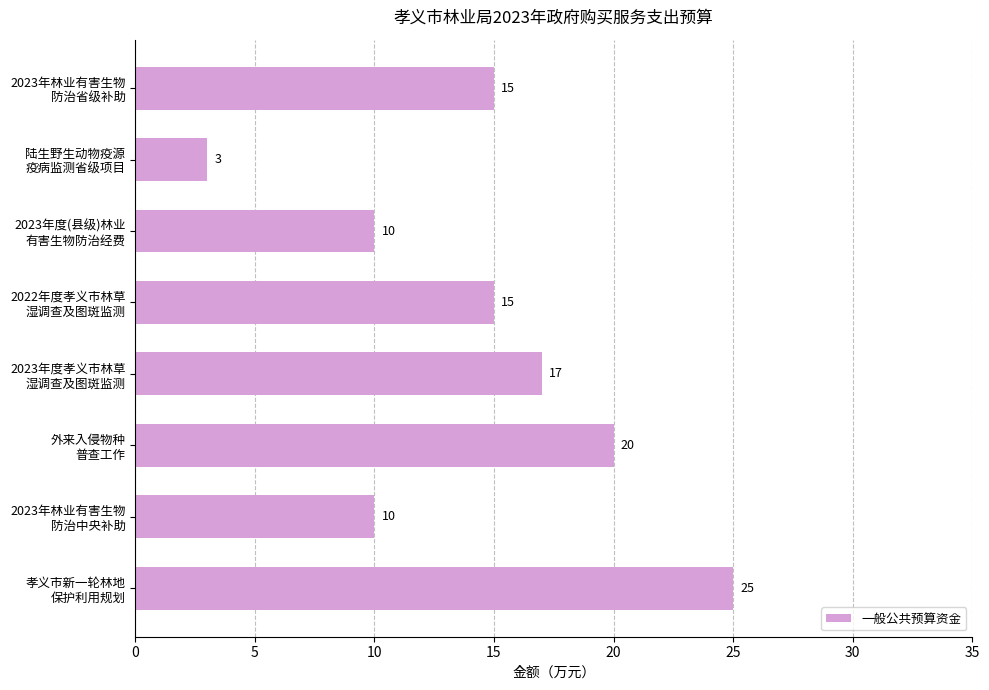

What is the minimum value shown in the chart?

3